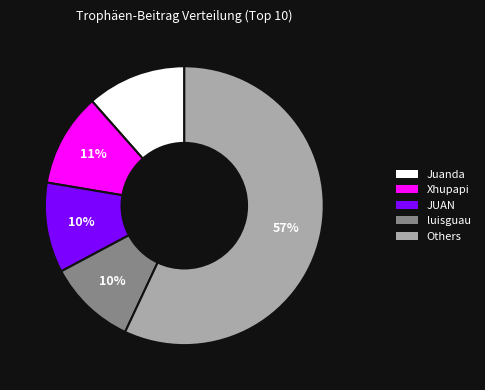

How many slices are in this pie chart?

5